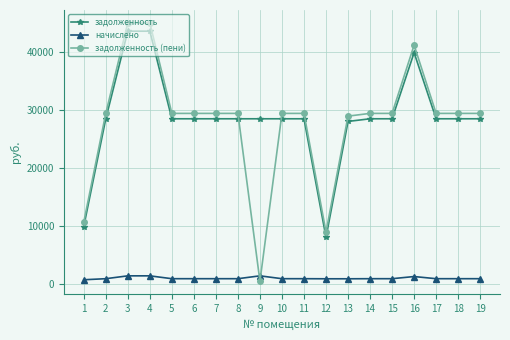

What is the value of the задолженность point at the 5th from the left?

28518.0